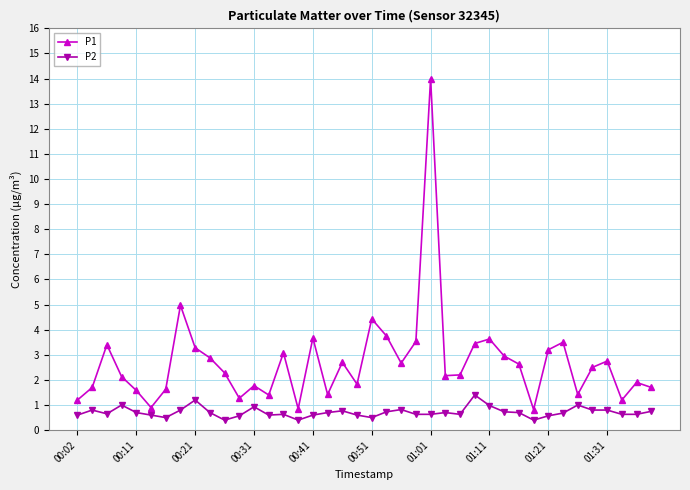

What is the value of the P1 point at the 7th from the left?

1.6